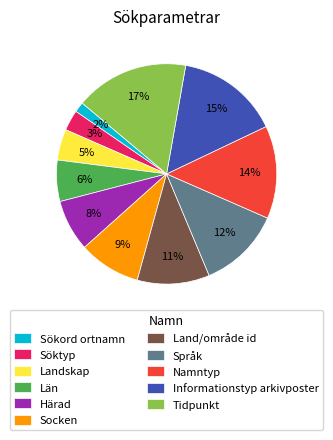

Rank the categories by value from lowest to highest.

Sökord ortnamn, Söktyp, Landskap, Län, Härad, Socken, Land/område id, Språk, Namntyp, Informationstyp arkivposter, Tidpunkt